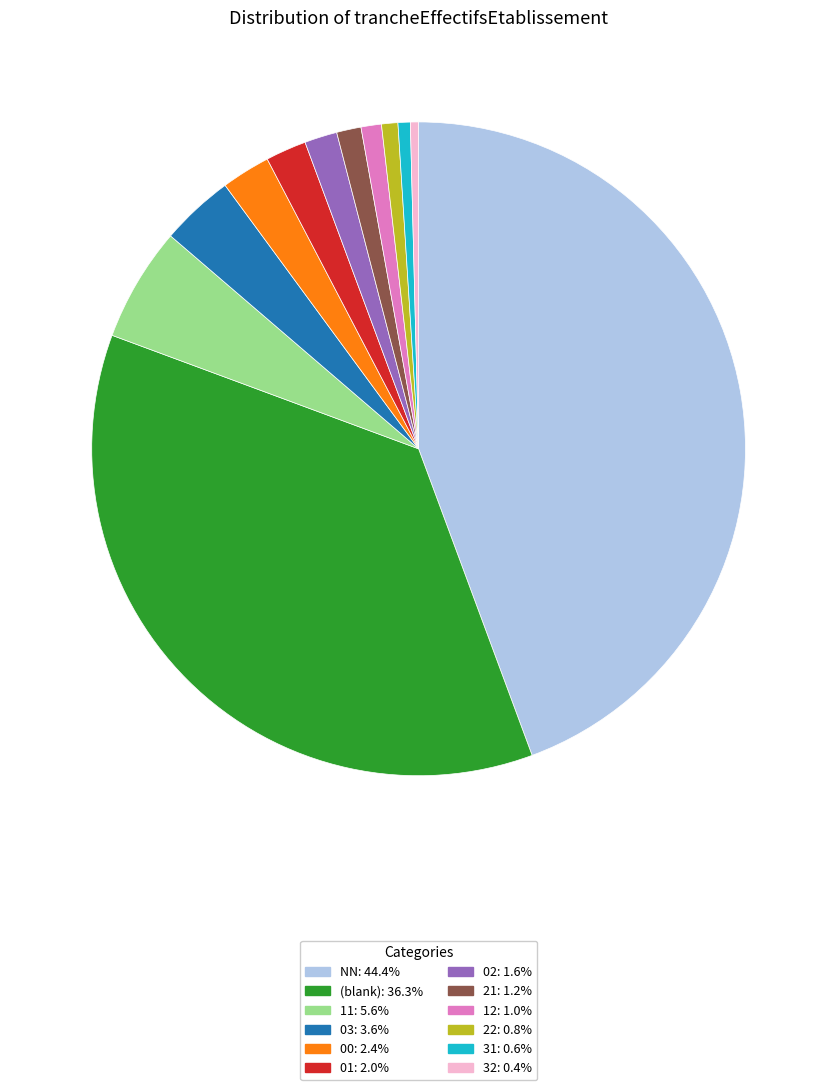

Does 01: 2.0% represent more than half of the total?

No